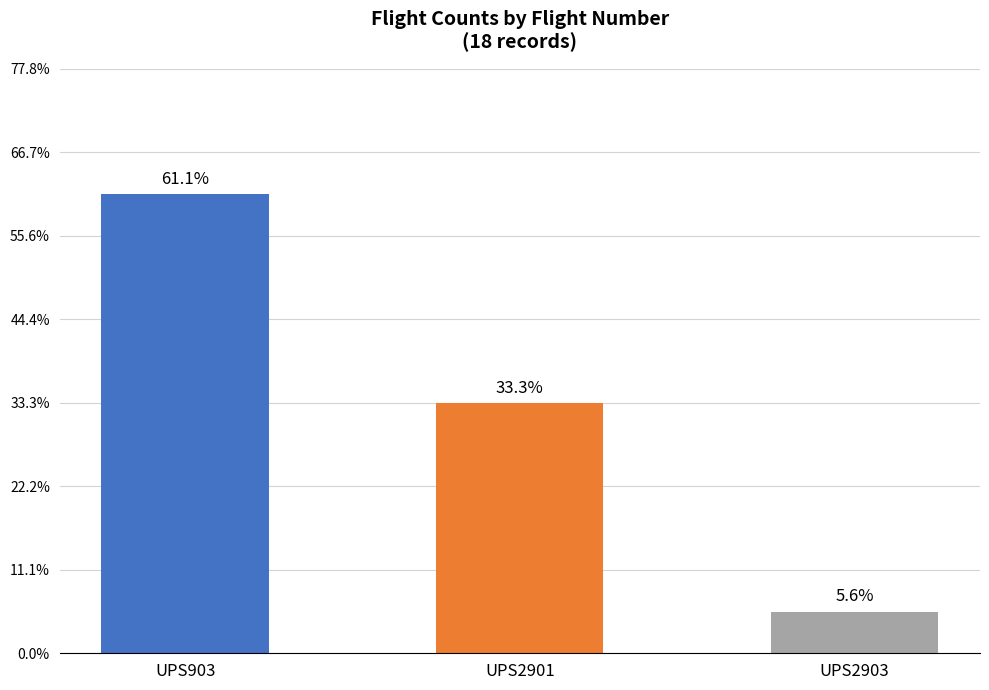

What is the change in value from UPS2901 to UPS2903?

-5